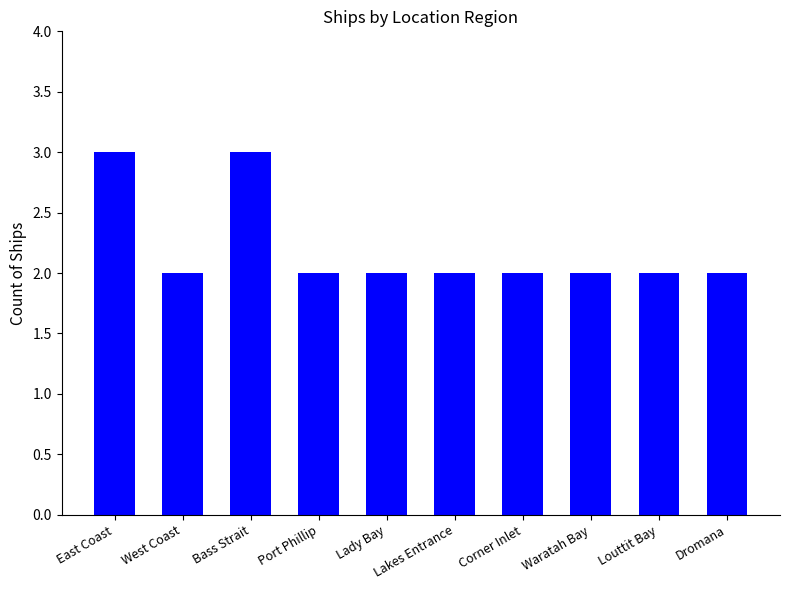

What is the value of the 3rd bar from the left?

3